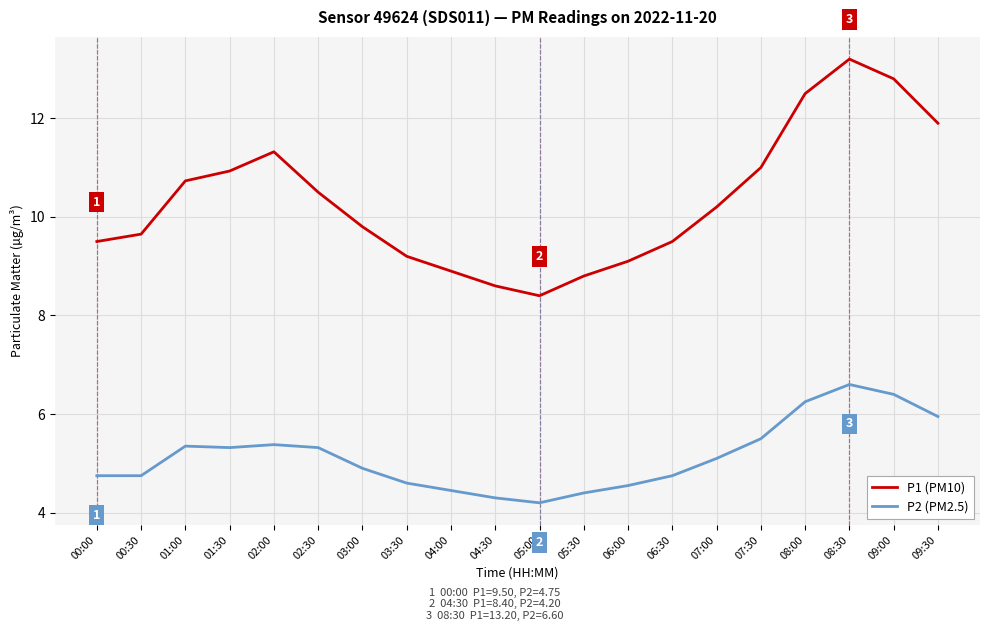

In P1 (PM10), how many points are higher than both neighbors (excluding endpoints)?

2